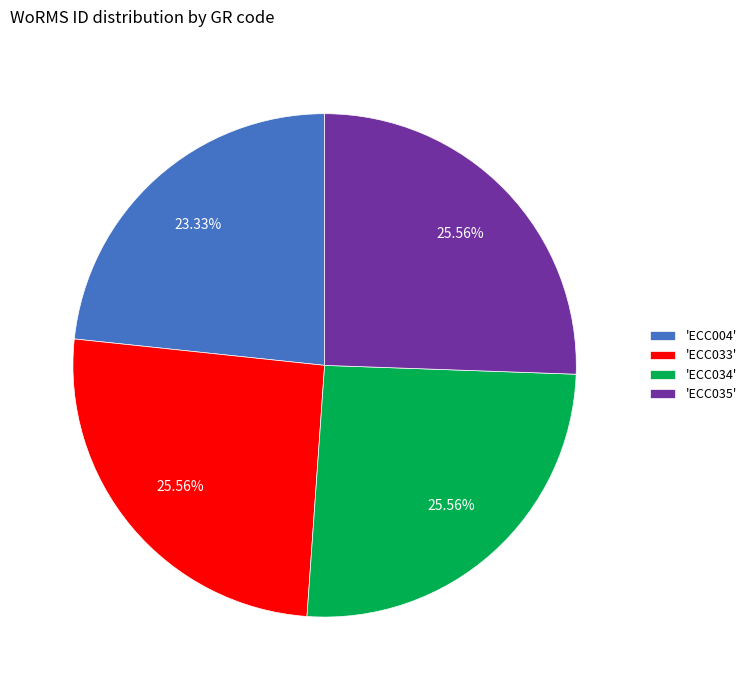

What is the smallest slice in the pie chart?

'ECC004'